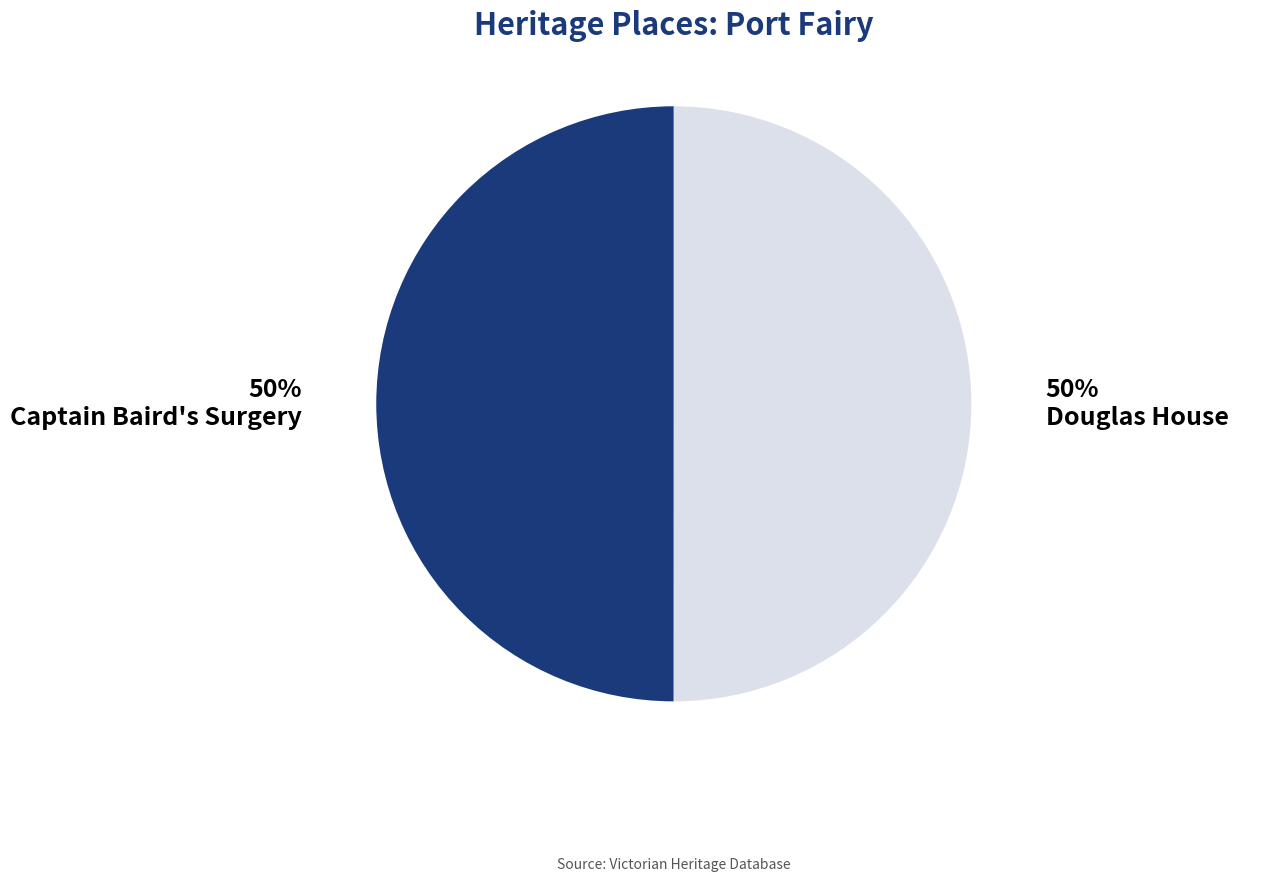

To the nearest percent, what is the average slice percentage?

50%